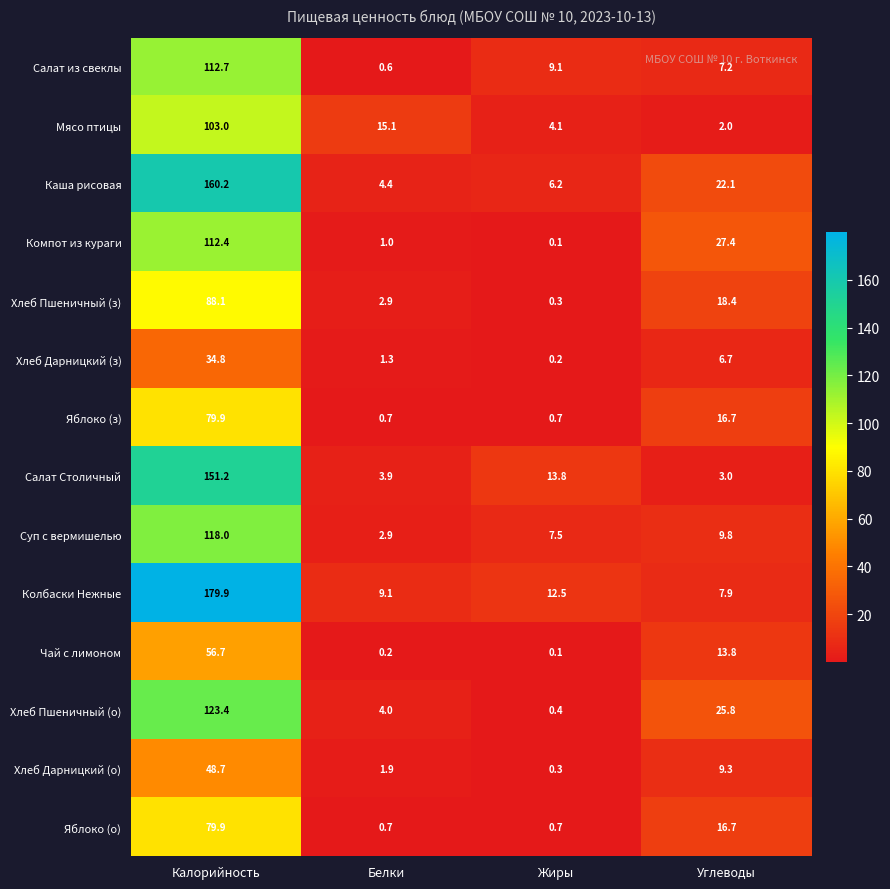

Read the Компот из кураги value at Калорийность.

112.4